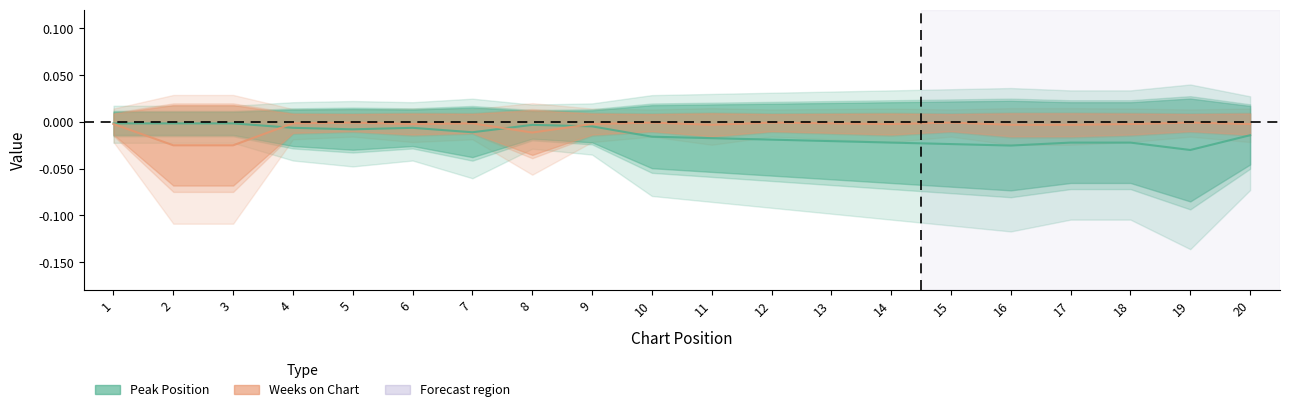

Reading right to left, what are all the values shown in this chart?

Peak Position: 20=-0.0	19=-0.0	18=-0.0	17=-0.0	16=-0.0	15=-0.0	14=-0.0	13=-0.0	12=-0.0	11=-0.0	10=-0.0	9=-0.0	8=-0.0	7=-0.0	6=-0.0	5=-0.0	4=-0.0	3=-0.0	2=-0.0	1=-0.0
Weeks on Chart: 20=-0.0	19=-0.0	18=-0.0	17=-0.0	16=-0.0	15=-0.0	14=-0.0	13=-0.0	12=-0.0	11=-0.0	10=-0.0	9=-0.0	8=-0.0	7=-0.0	6=-0.0	5=-0.0	4=-0.0	3=-0.0	2=-0.0	1=-0.0